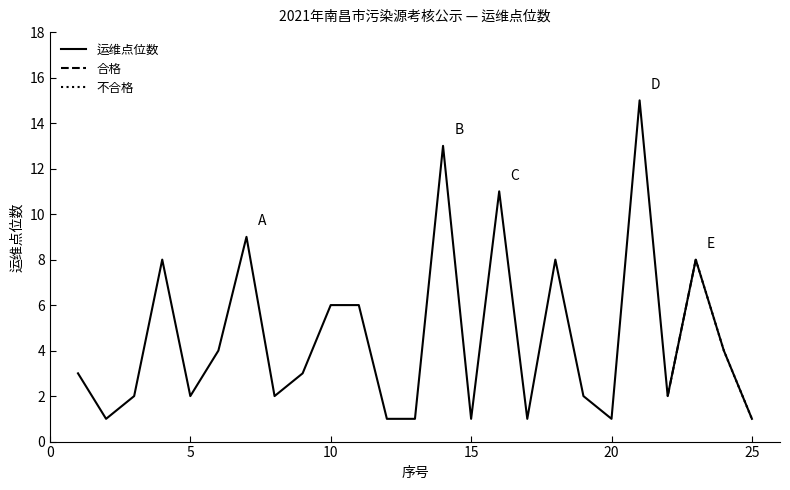

At which label does the data first exceed 3?

4